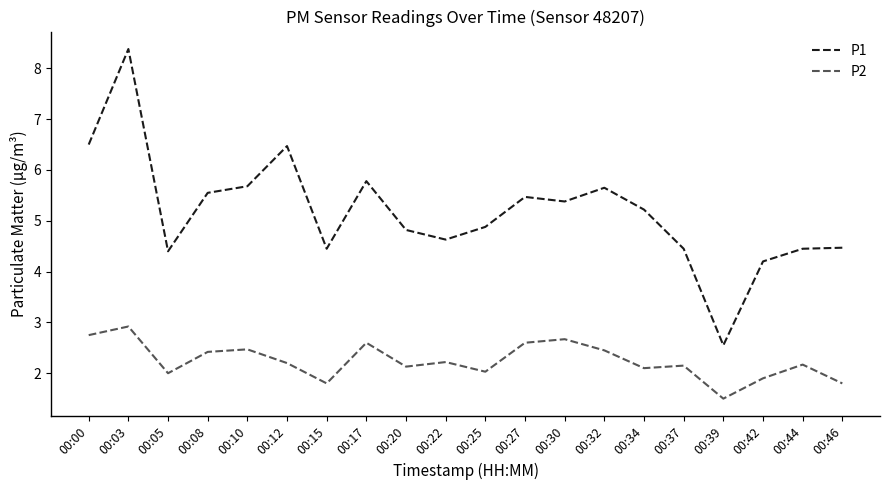

Is this an area chart (filled region under the line)?

No